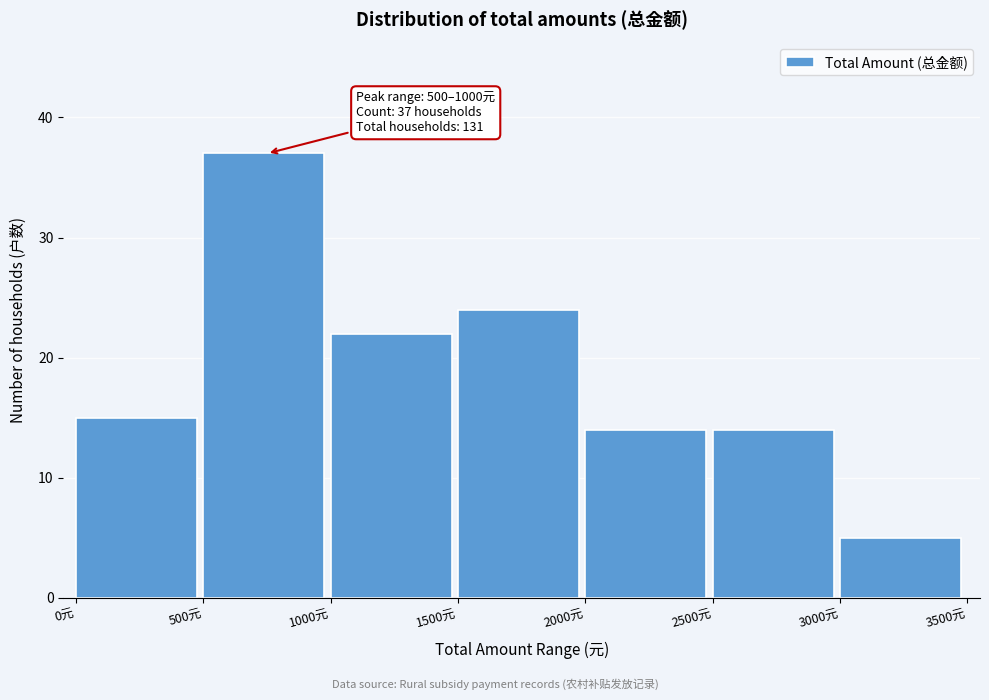

Which range on the x-axis has the tallest bar?

500 to 1000